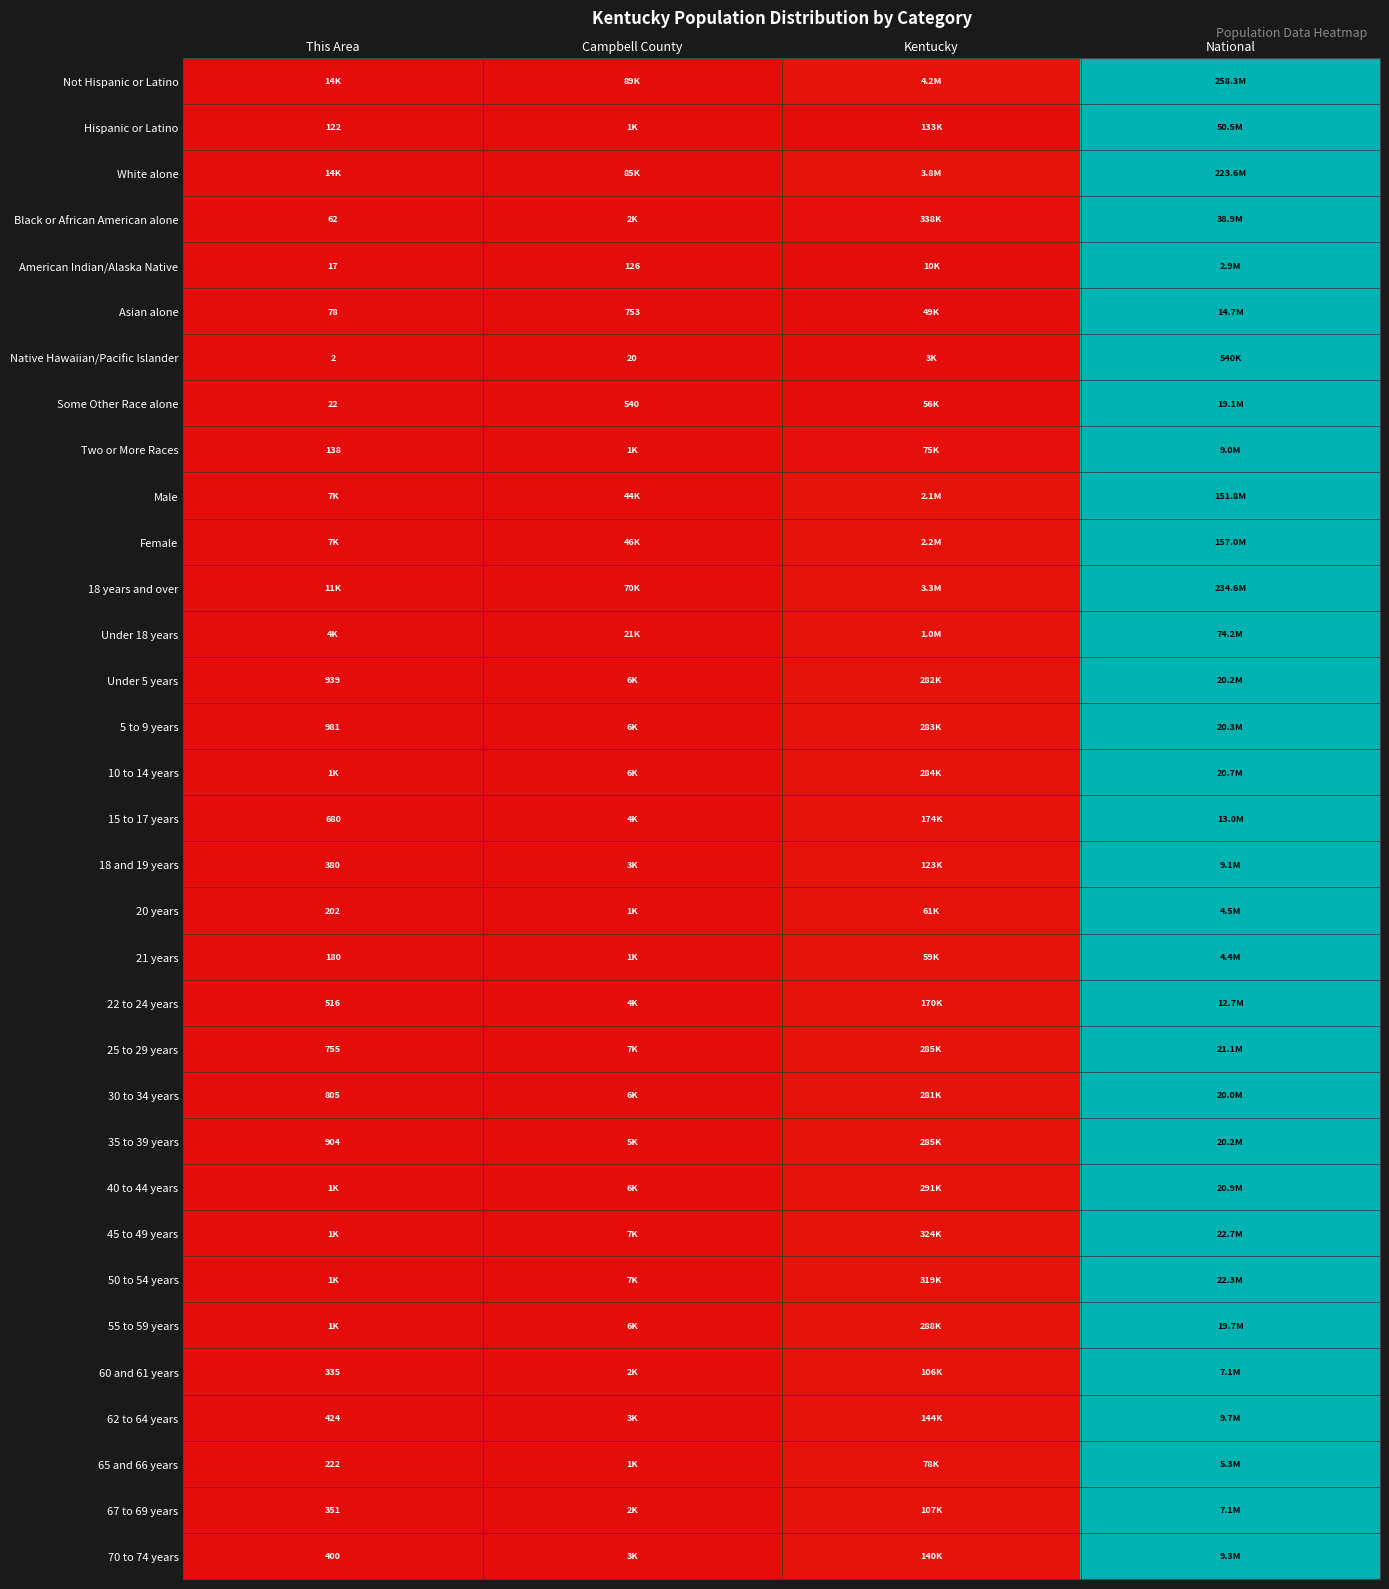

The 65 and 66 years series shows 0.0 at Campbell County. True or false?

False